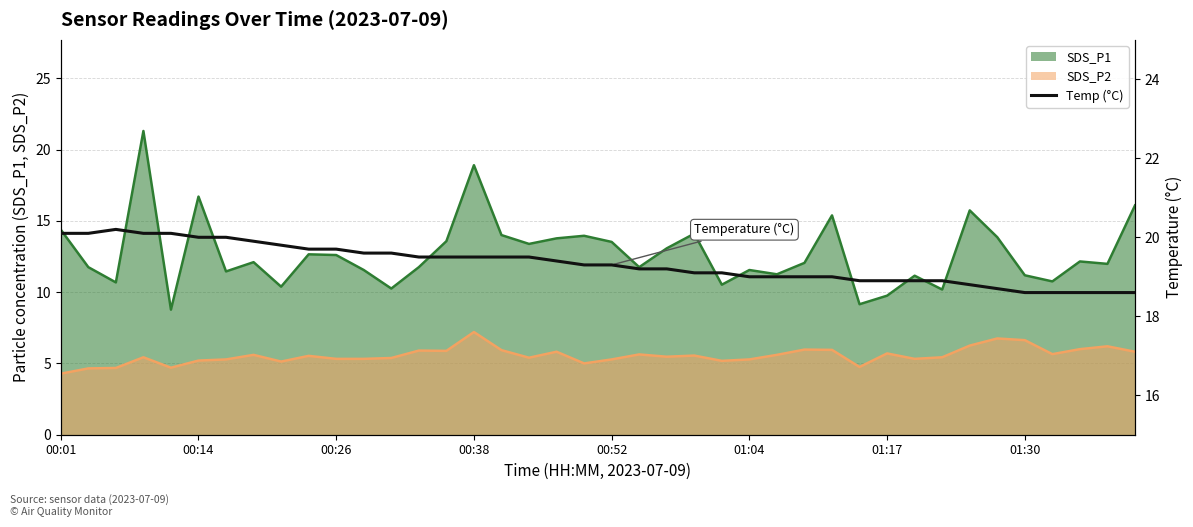

What value does the data have at 24?

19.1